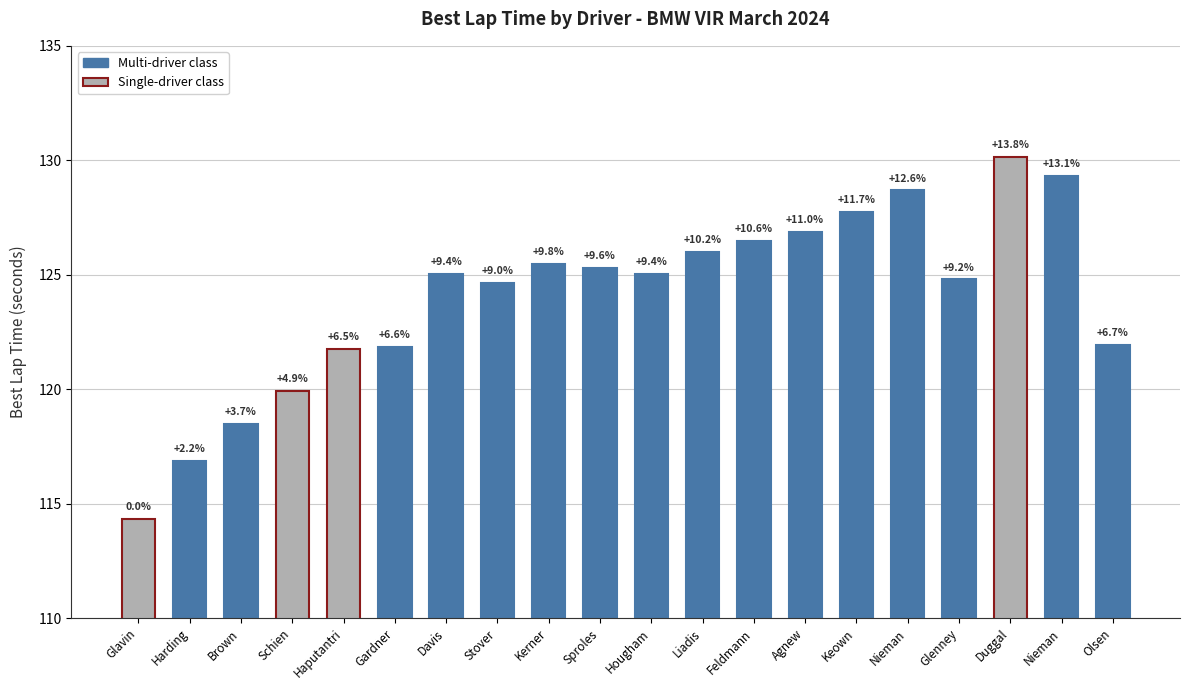

Are the bars horizontal?

No